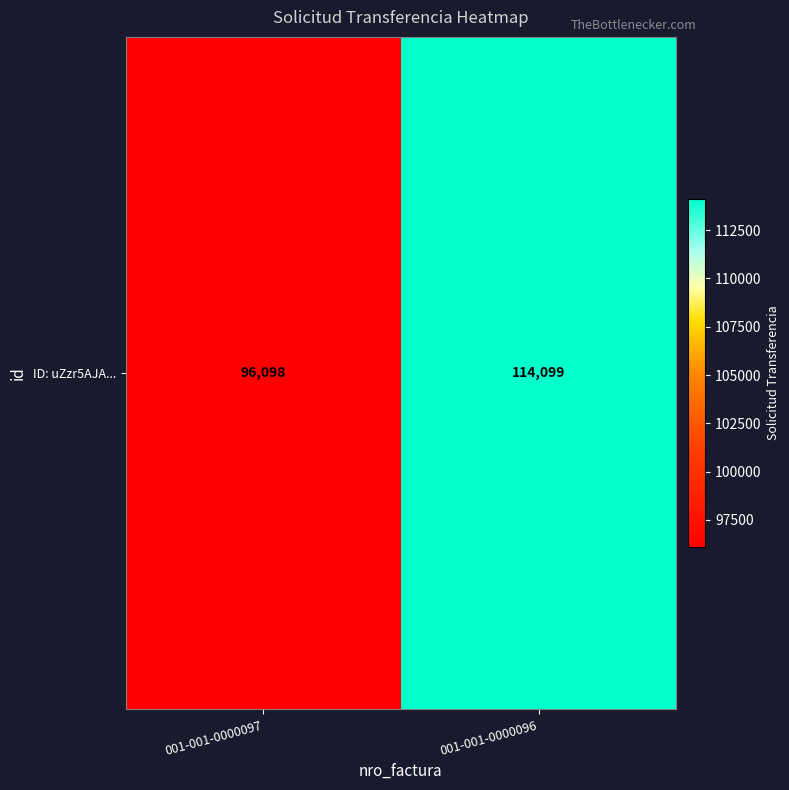

Where is the data nearest to the value 105098?

001-001-0000097